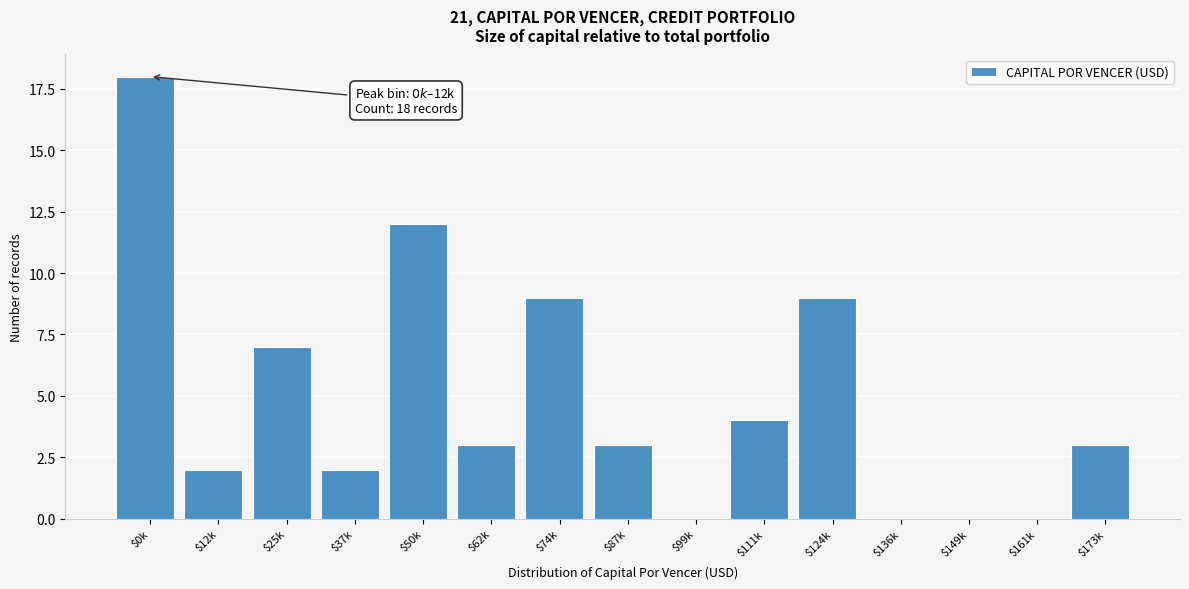

Is it true that the value at $124k is 5?

False